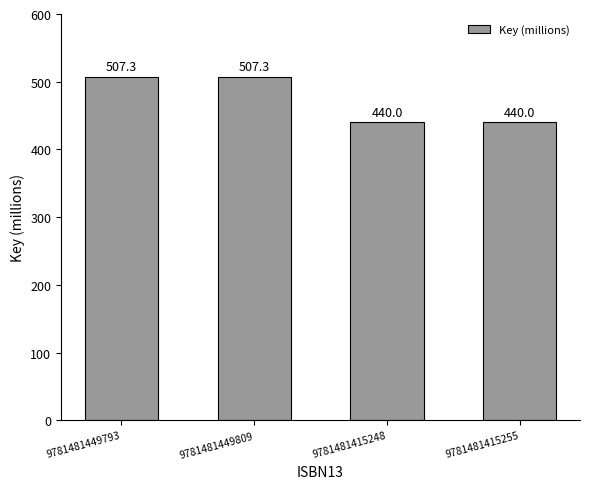

How many bars are there in total?

4